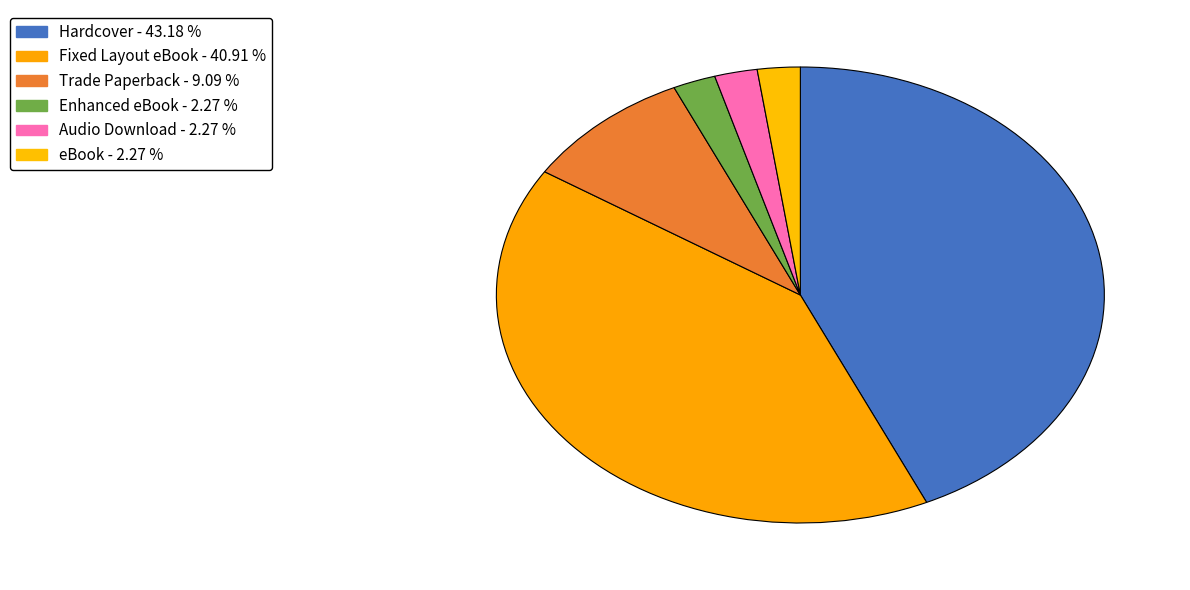

True or false: Fixed Layout eBook accounts for 41% of the total.

True